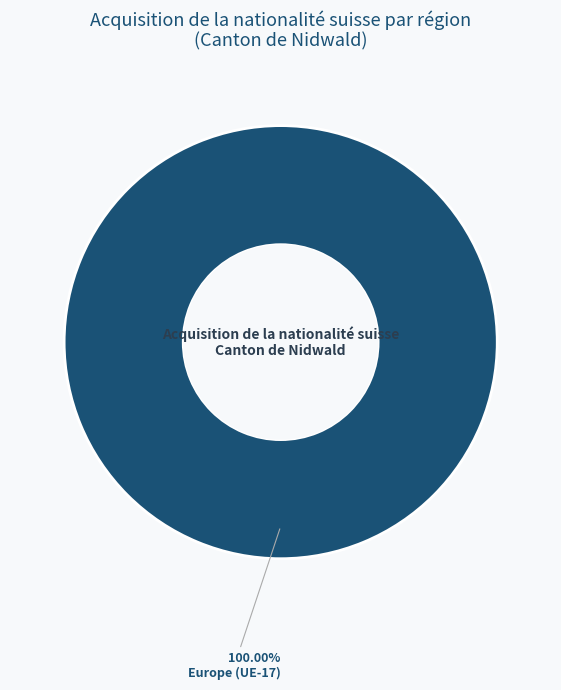

Rank the categories by value from lowest to highest.

Europe (UE-17)